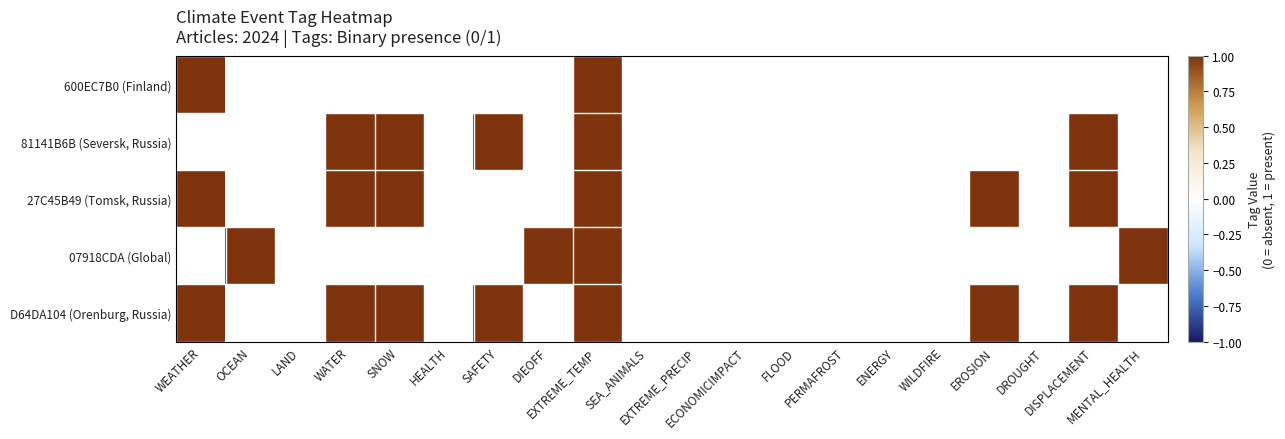

Reading left to right, list all the values displayed in this chart.

600EC7B0 (Finland): WEATHER=1	OCEAN=0	LAND=0	WATER=0	SNOW=0	HEALTH=0	SAFETY=0	DIEOFF=0	EXTREME_TEMP=1	SEA_ANIMALS=0	EXTREME_PRECIP=0	ECONOMICIMPACT=0	FLOOD=0	PERMAFROST=0	ENERGY=0	WILDFIRE=0	EROSION=0	DROUGHT=0	DISPLACEMENT=0	MENTAL_HEALTH=0
81141B6B (Seversk, Russia): WEATHER=0	OCEAN=0	LAND=0	WATER=1	SNOW=1	HEALTH=0	SAFETY=1	DIEOFF=0	EXTREME_TEMP=1	SEA_ANIMALS=0	EXTREME_PRECIP=0	ECONOMICIMPACT=0	FLOOD=0	PERMAFROST=0	ENERGY=0	WILDFIRE=0	EROSION=0	DROUGHT=0	DISPLACEMENT=1	MENTAL_HEALTH=0
27C45B49 (Tomsk, Russia): WEATHER=1	OCEAN=0	LAND=0	WATER=1	SNOW=1	HEALTH=0	SAFETY=0	DIEOFF=0	EXTREME_TEMP=1	SEA_ANIMALS=0	EXTREME_PRECIP=0	ECONOMICIMPACT=0	FLOOD=0	PERMAFROST=0	ENERGY=0	WILDFIRE=0	EROSION=1	DROUGHT=0	DISPLACEMENT=1	MENTAL_HEALTH=0
07918CDA (Global): WEATHER=0	OCEAN=1	LAND=0	WATER=0	SNOW=0	HEALTH=0	SAFETY=0	DIEOFF=1	EXTREME_TEMP=1	SEA_ANIMALS=0	EXTREME_PRECIP=0	ECONOMICIMPACT=0	FLOOD=0	PERMAFROST=0	ENERGY=0	WILDFIRE=0	EROSION=0	DROUGHT=0	DISPLACEMENT=0	MENTAL_HEALTH=1
D64DA104 (Orenburg, Russia): WEATHER=1	OCEAN=0	LAND=0	WATER=1	SNOW=1	HEALTH=0	SAFETY=1	DIEOFF=0	EXTREME_TEMP=1	SEA_ANIMALS=0	EXTREME_PRECIP=0	ECONOMICIMPACT=0	FLOOD=0	PERMAFROST=0	ENERGY=0	WILDFIRE=0	EROSION=1	DROUGHT=0	DISPLACEMENT=1	MENTAL_HEALTH=0